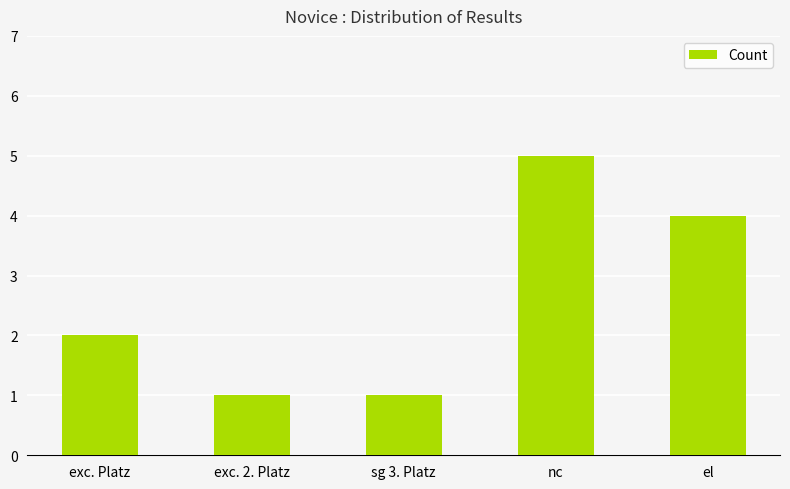

Which has a higher value, exc. Platz or exc. 2. Platz?

exc. Platz